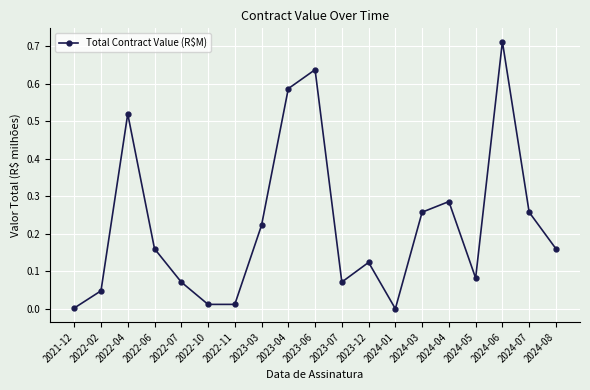

Count the number of categories in the chart.

19